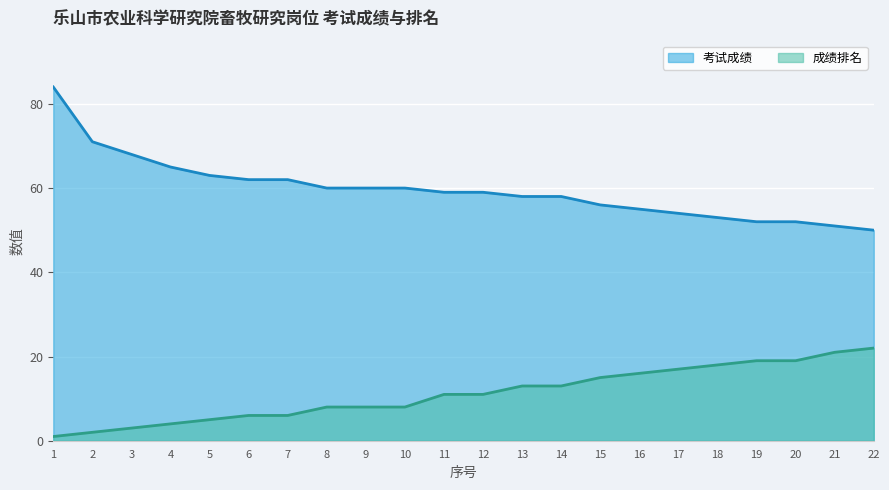

Where does the 考试成绩 series first go above 59?

1